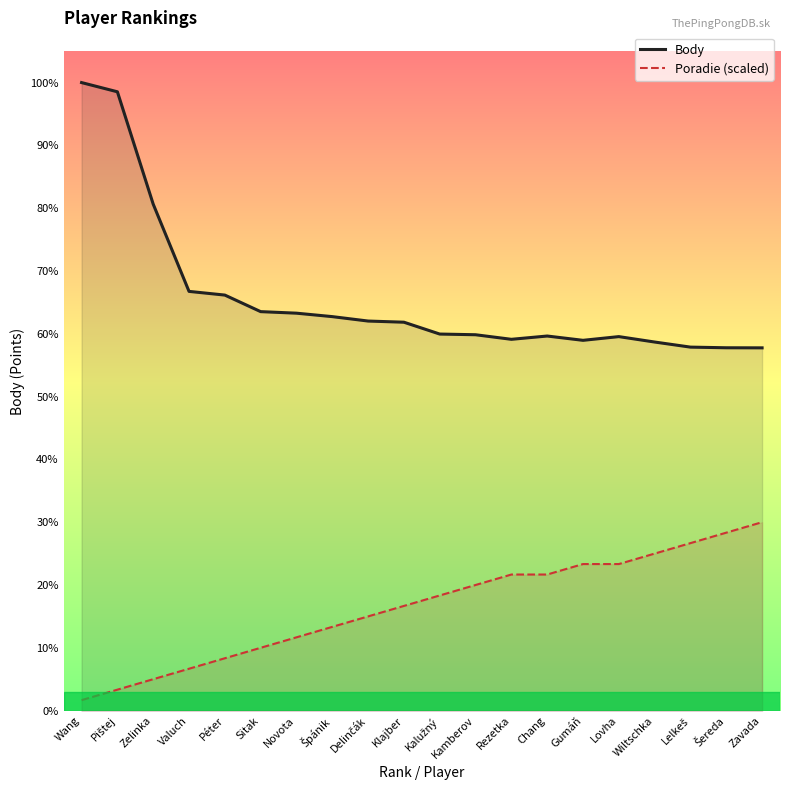

At which label does Poradie (scaled) reach its minimum?

Wang